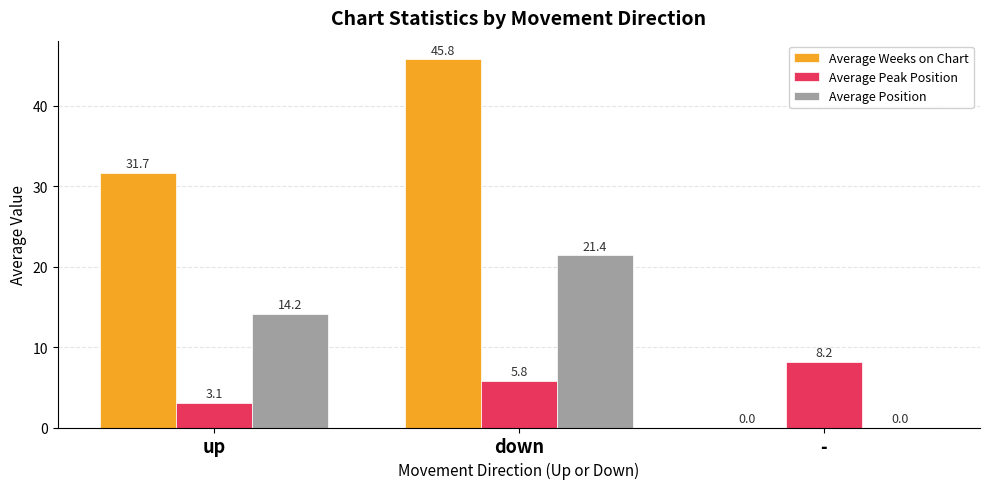

Between up and down, which series saw the biggest shift?

Average Weeks on Chart